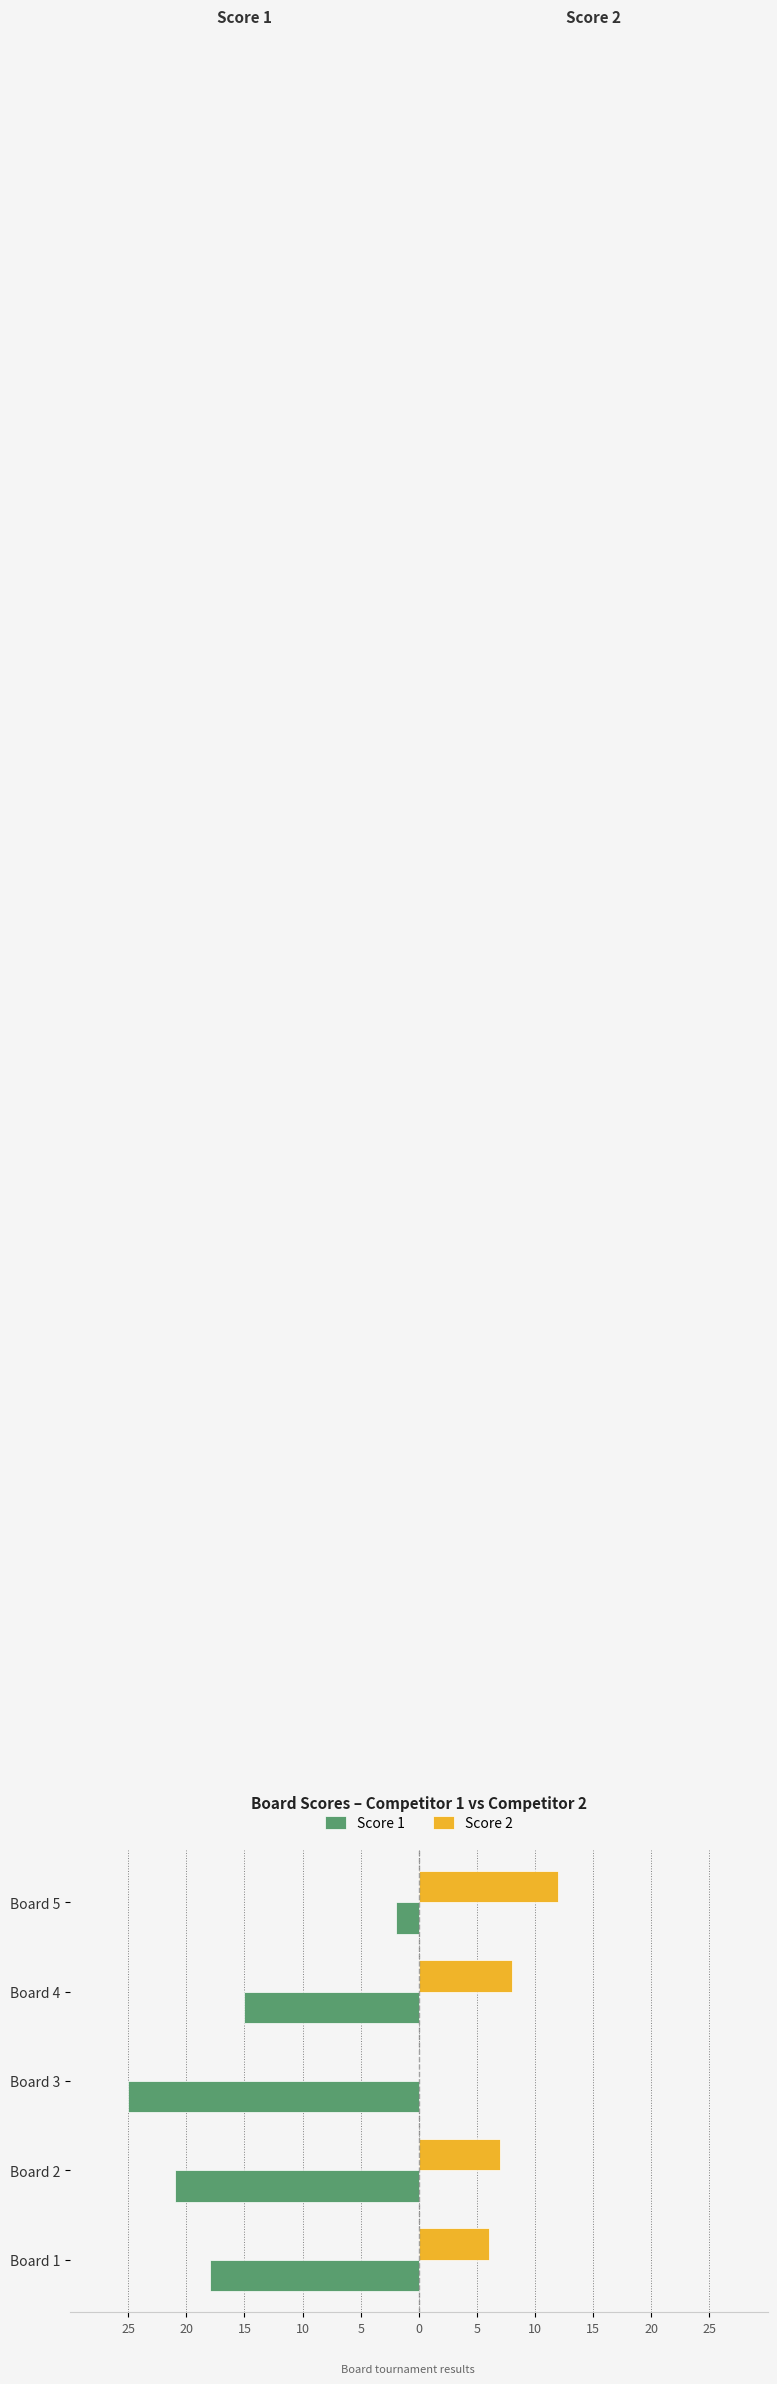

Reading right to left, extract all data points from this chart.

Score 1: -2	-15	-25	-21	-18
Score 2: 12	8	0	7	6